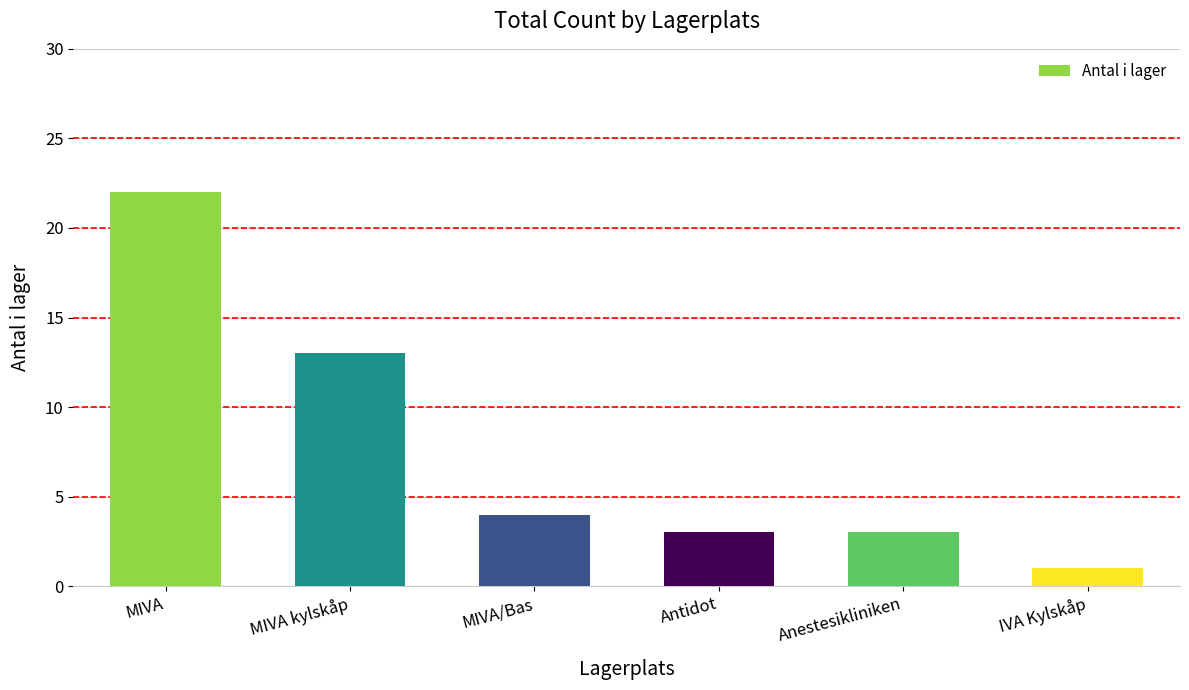

What is the difference between the second highest and second lowest values?

10